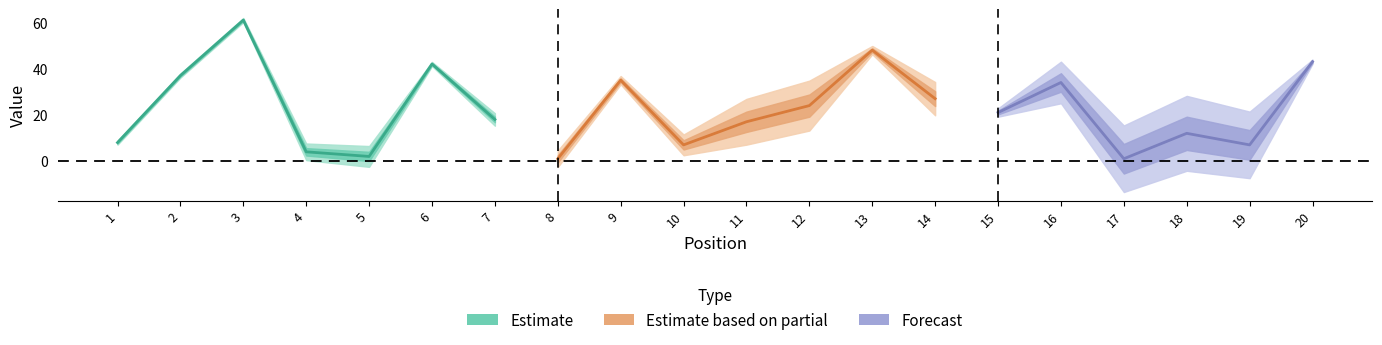

Where is the first local minimum for Weeks on Chart?

5